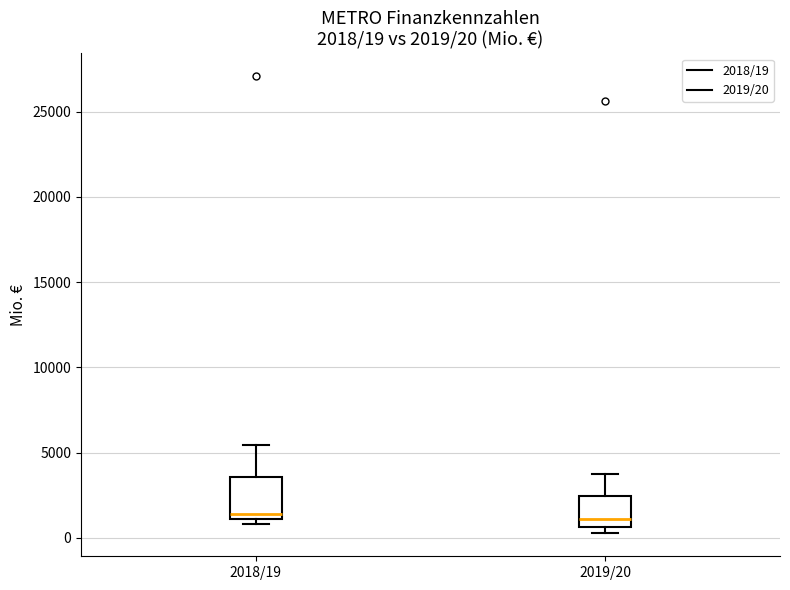

Which box is the tallest, from its lower edge to its upper edge?

2018/19